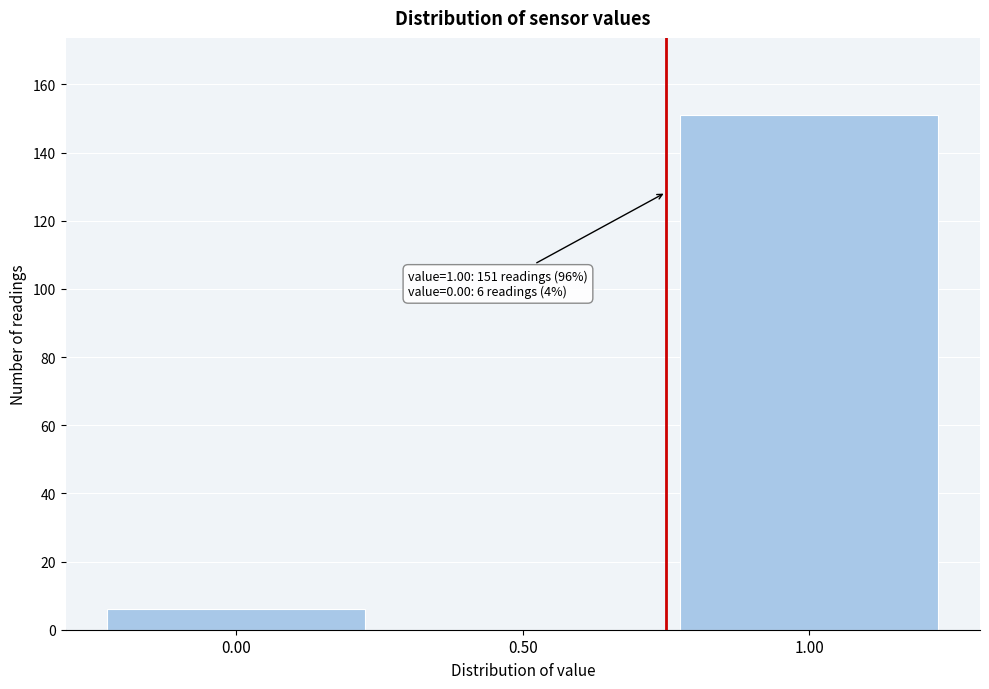

Which range on the x-axis has the tallest bar?

0.75 to 1.25